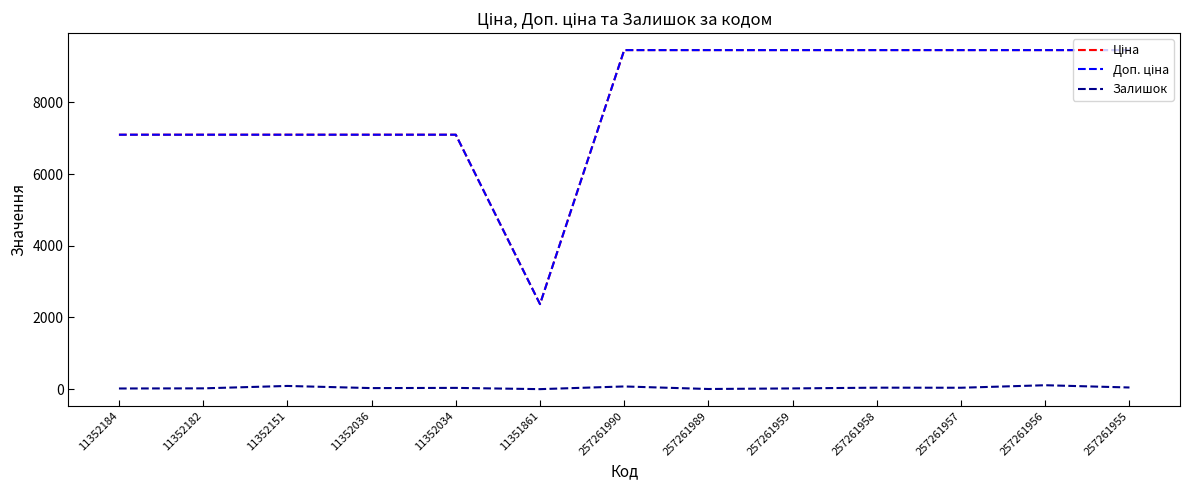

What is the difference between the maximum and minimum values in the Залишок series?

109.0